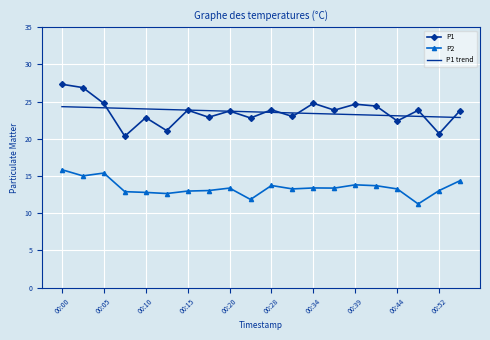

Which series has the largest range (max minus min)?

P1